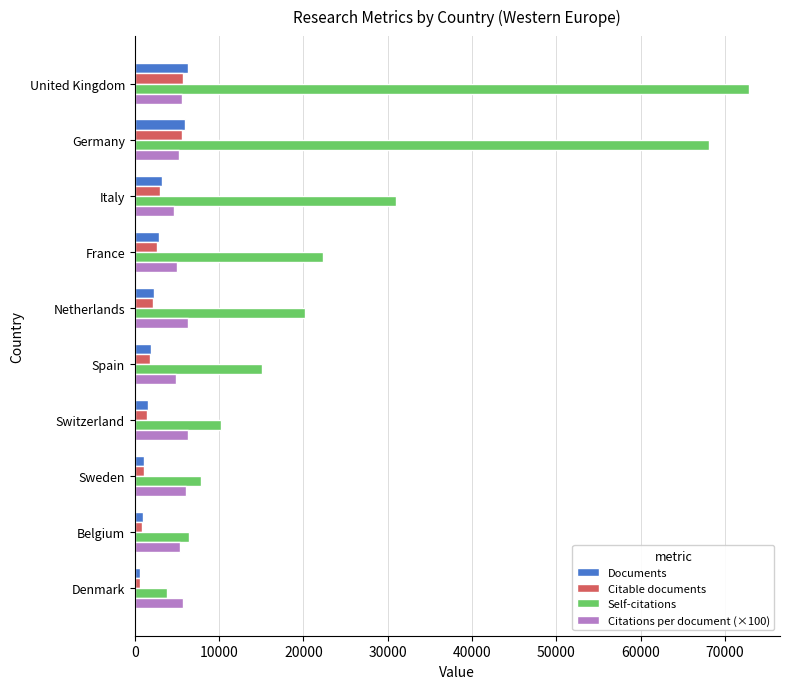

How many data points in Self-citations are less than 20148?

5